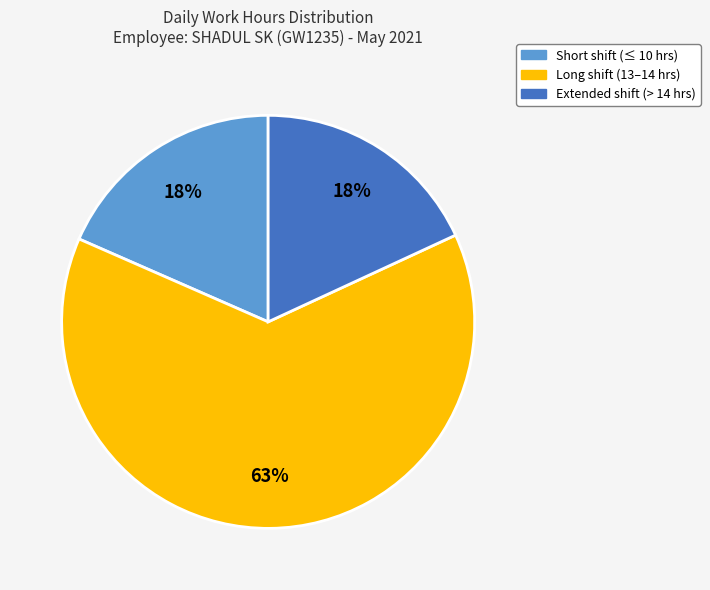

To the nearest percent, what is the difference between the largest and smallest slice percentages?

45%